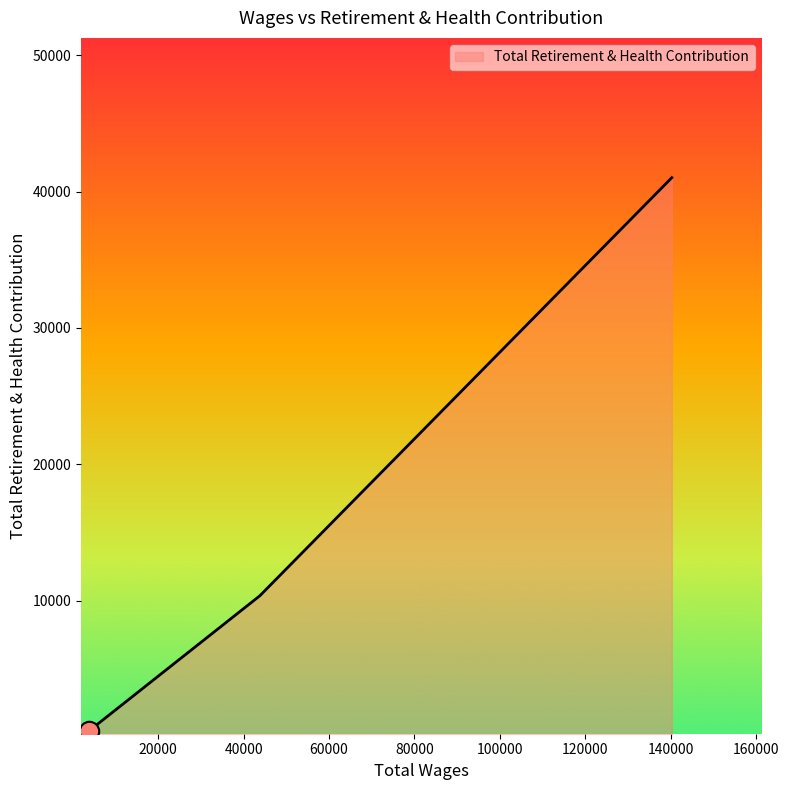

What is the sum of all values?

51830